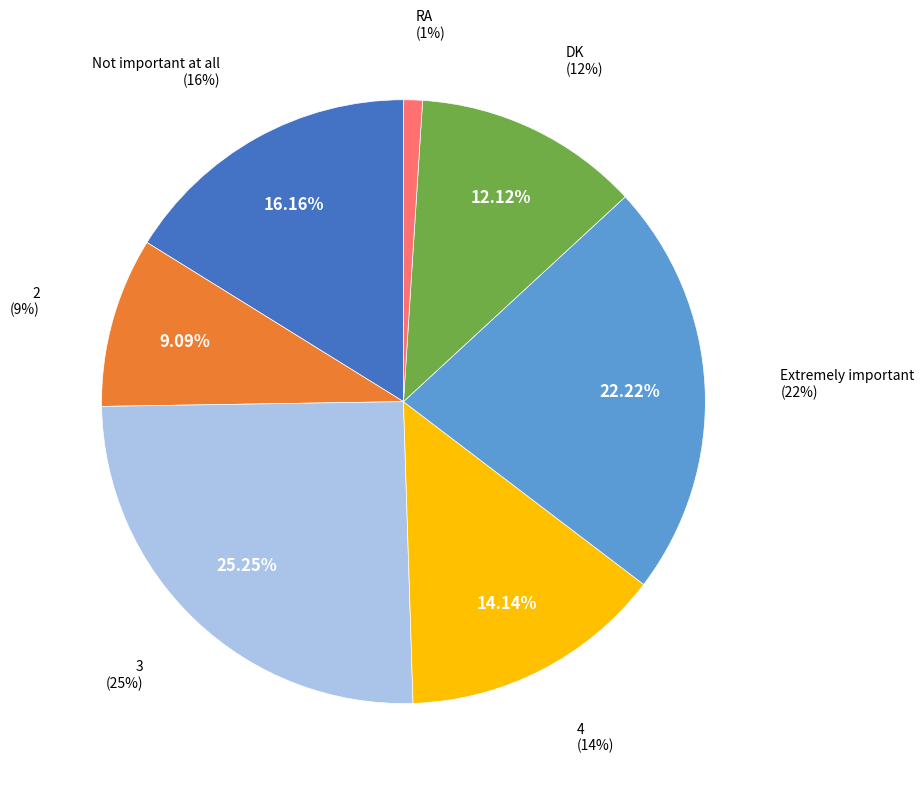

Which slice is the smallest?

RA